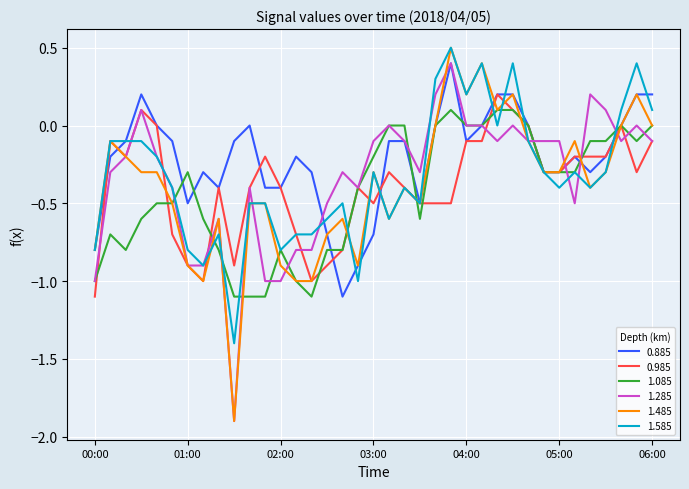

What is the difference between the maximum and minimum values in the 1.585 series?

1.9